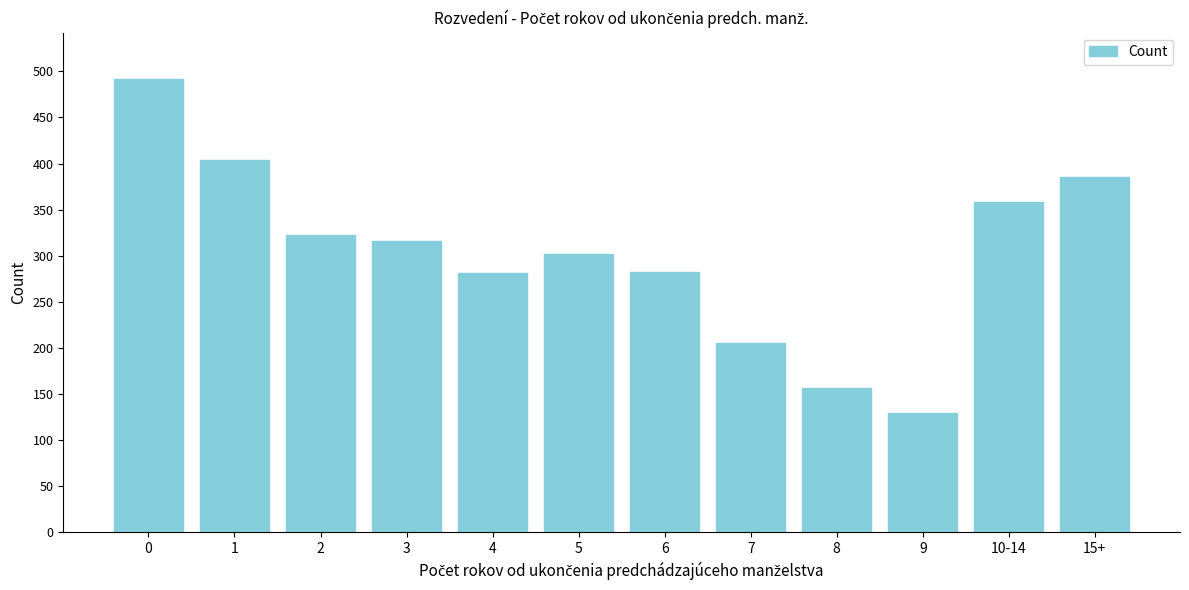

What is the average value?

303